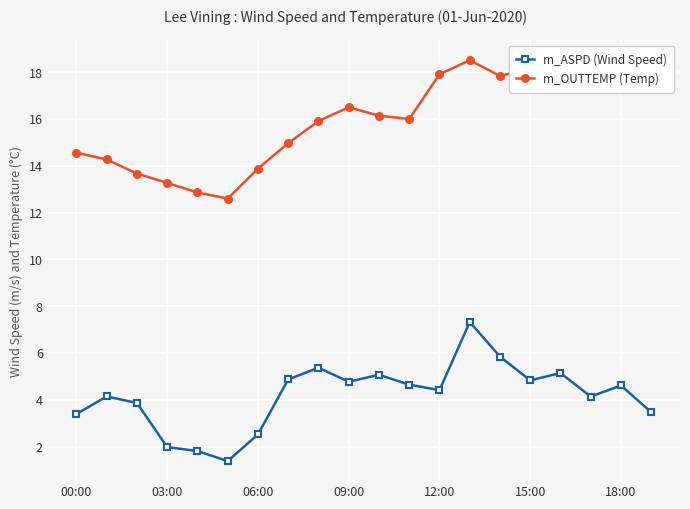

What is the value of the m_OUTTEMP (Temp) point at the 11th from the left?

16.1